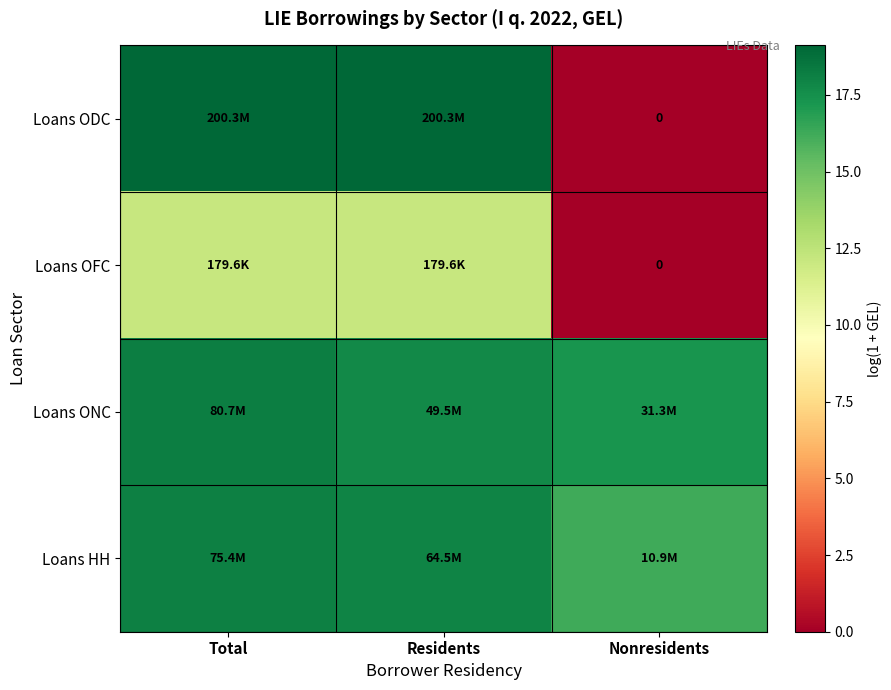

List the series in order of their peak value, lowest first.

Loans OFC, Loans HH, Loans ONC, Loans ODC